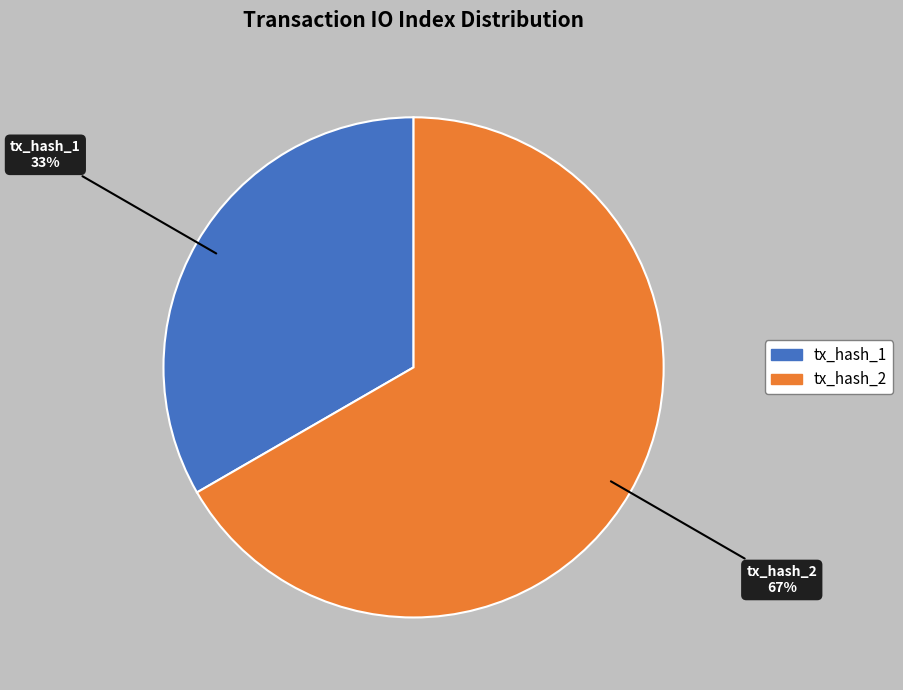

Count the number of slices in the pie.

2